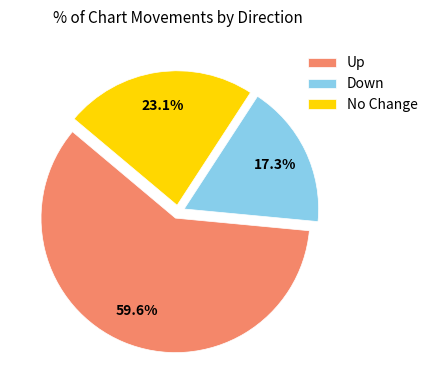

What portion of the pie excludes Down?

82.7%